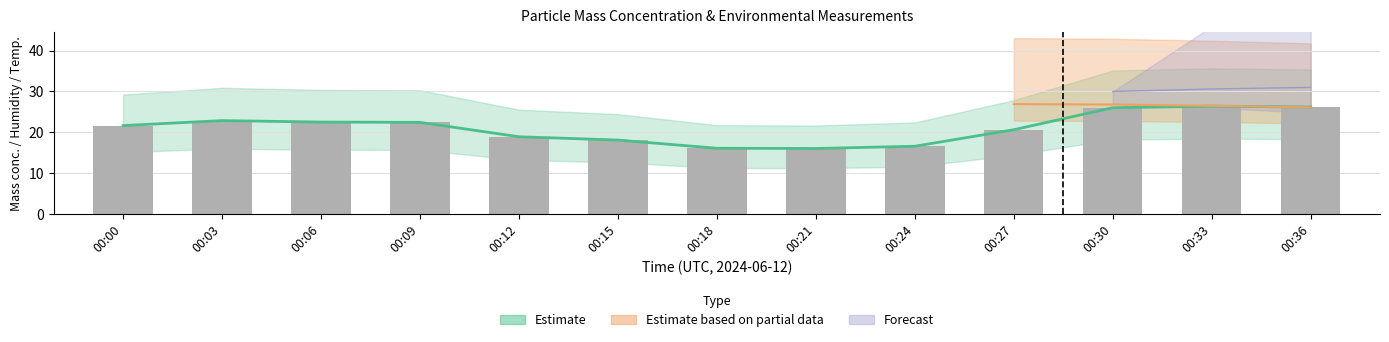

The chart shows a value of 11.2 at 00:30. True or false?

False